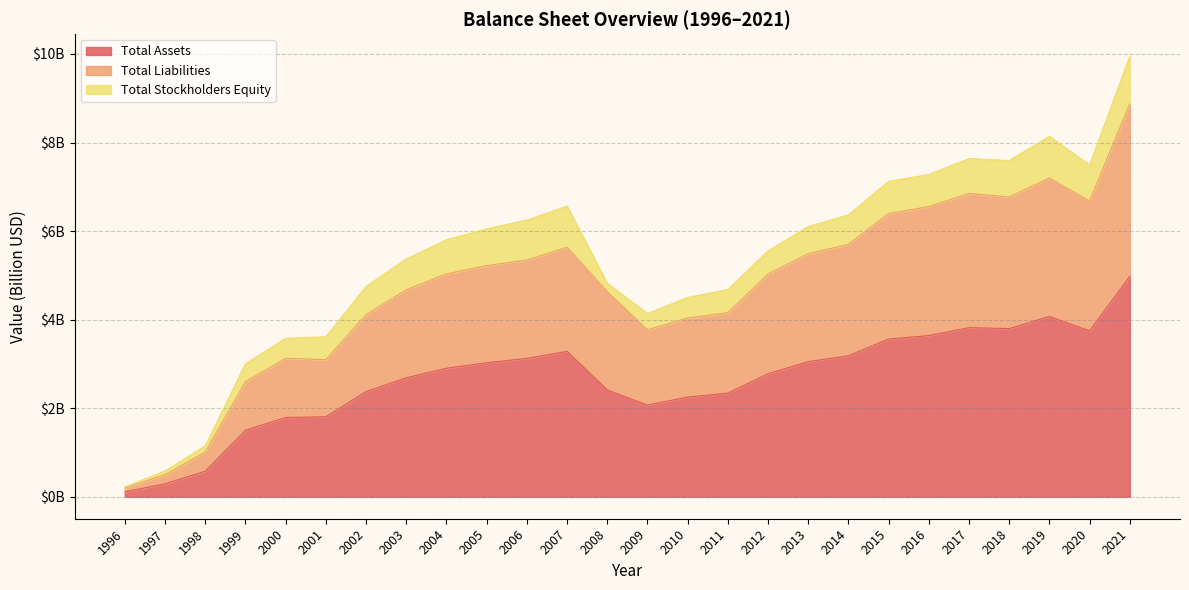

Does the chart have visible grid lines?

Yes